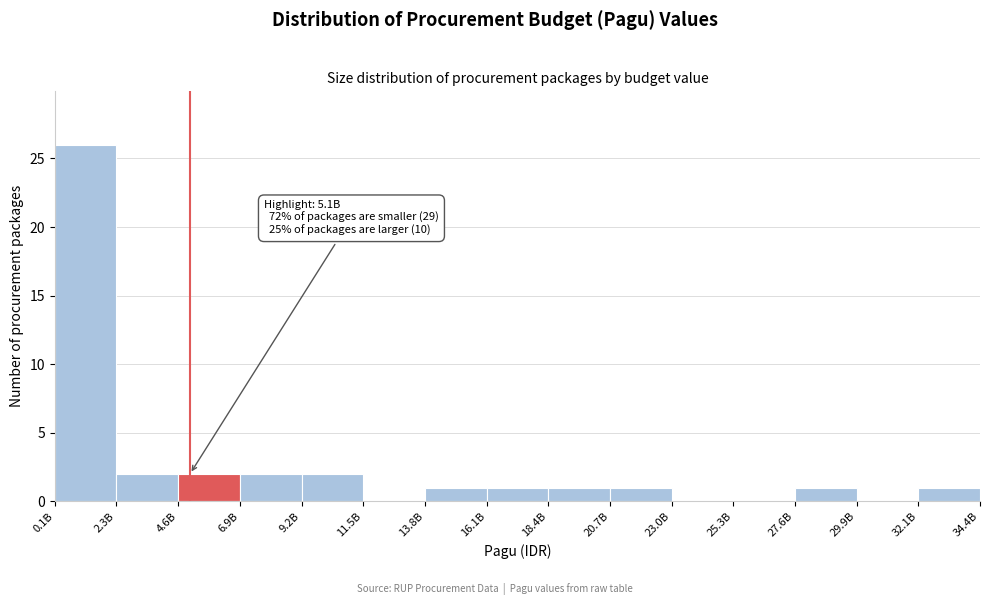

Reading left to right, transcribe all the data shown in this chart.

0.1B=26	2.3B=2	4.6B=2	6.9B=2	9.2B=2	11.5B=0	13.8B=1	16.1B=1	18.4B=1	20.7B=1	23.0B=0	25.3B=0	27.6B=1	29.9B=0	32.1B=1